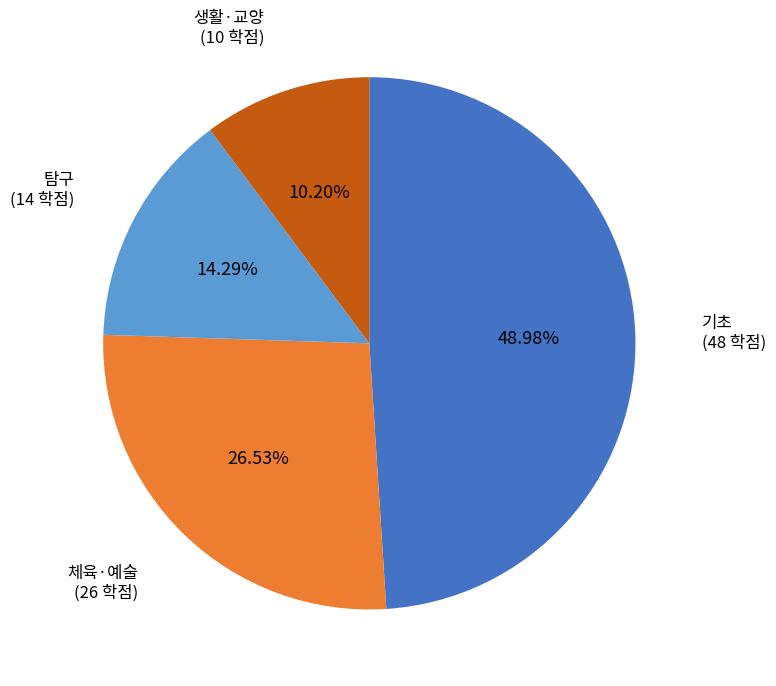

Count the number of slices in the pie.

4